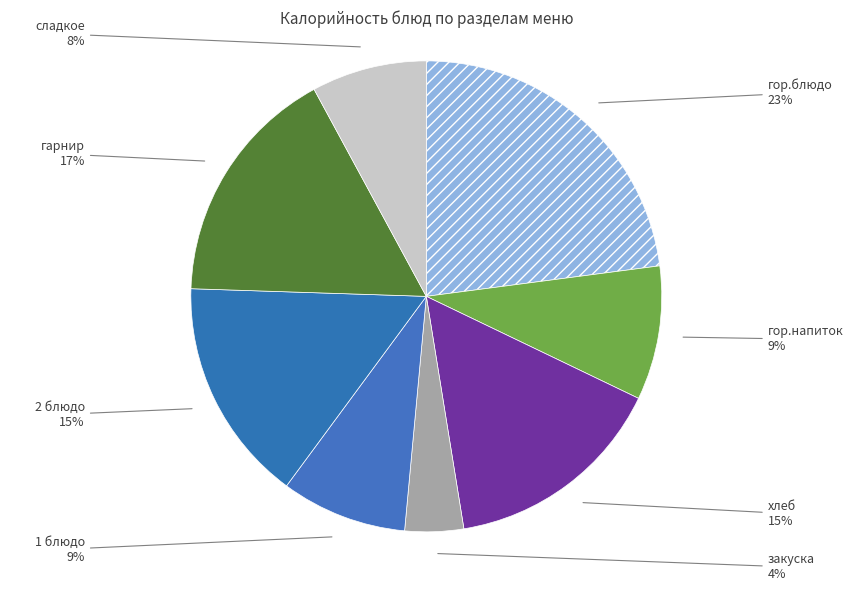

Count the number of slices in the pie.

8